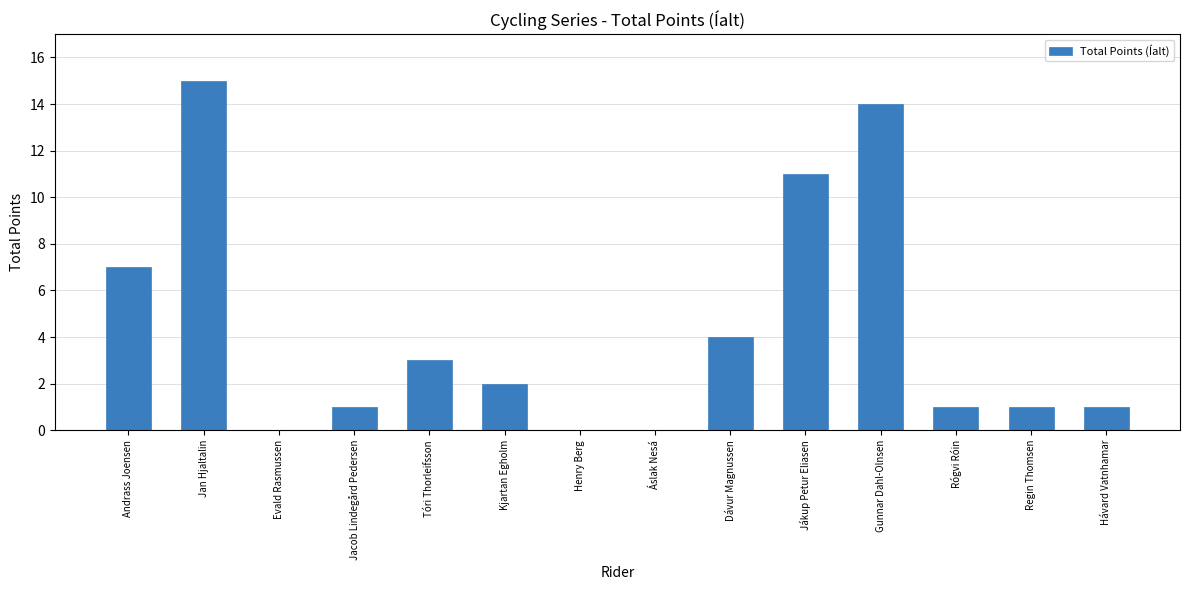

The value at Hávard Vatnhamar is 1. True or false?

True